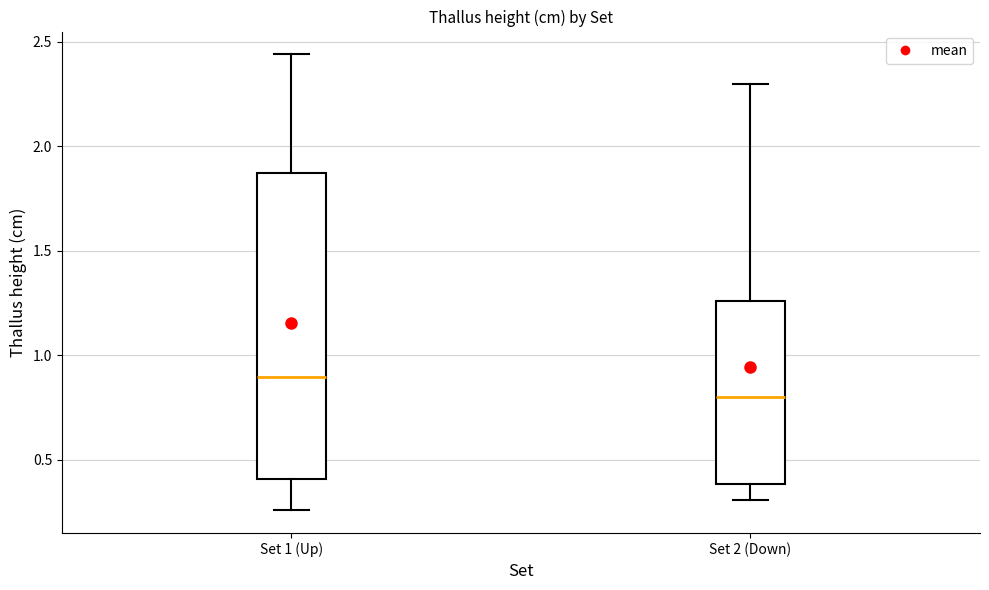

Where does the median line of the box for Set 2 (Down) sit on the y-axis? The values are not printed on the chart, so give them approximately, as read against the axis.

0.80